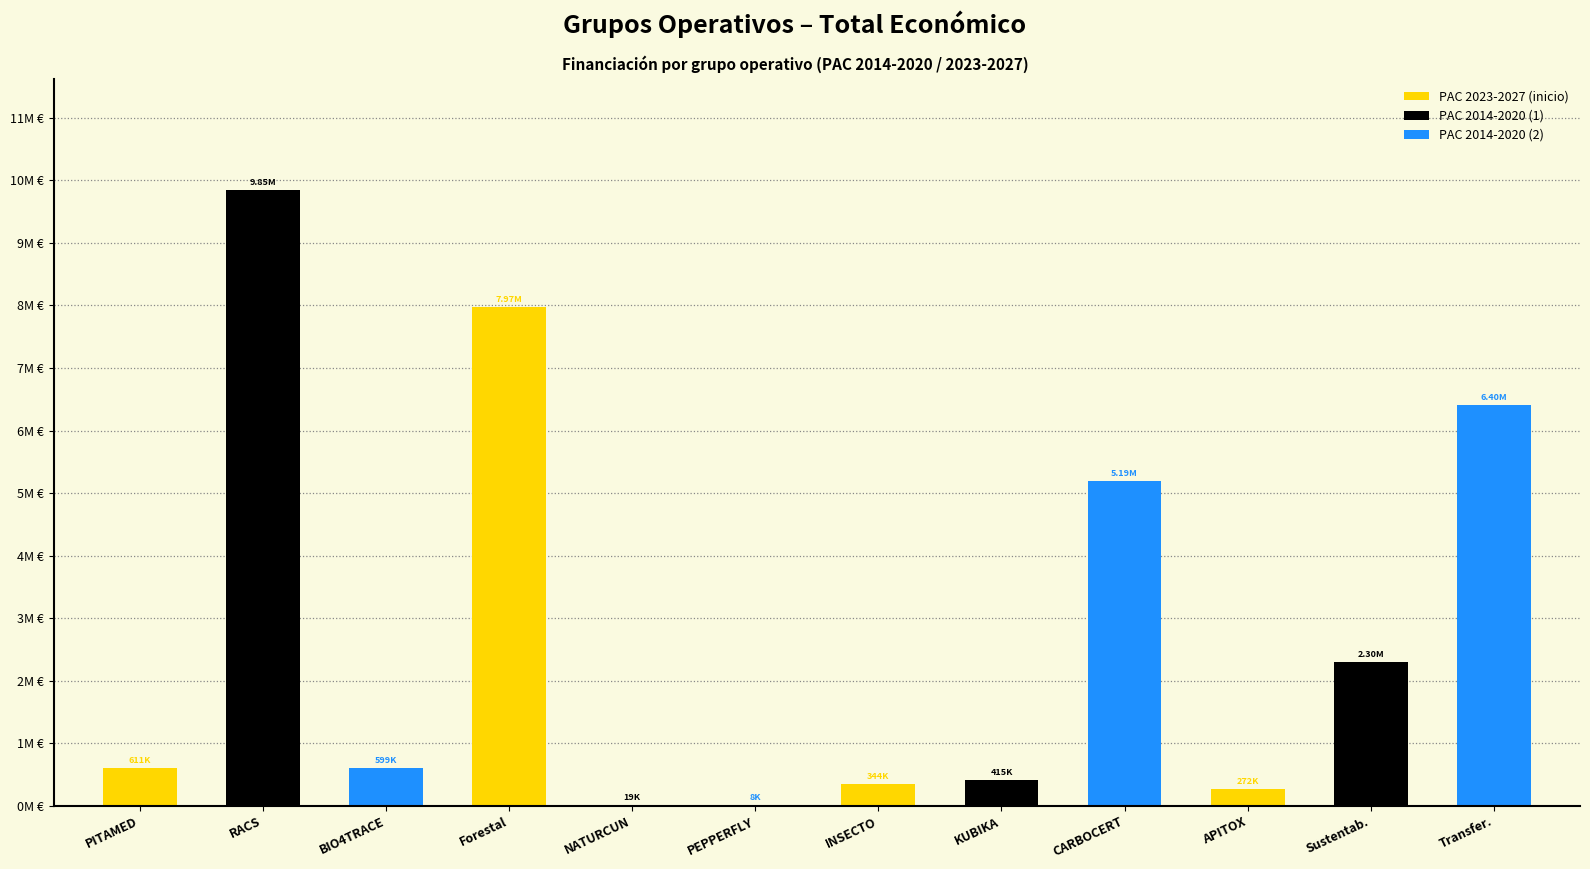

What is the smallest value displayed?

7960